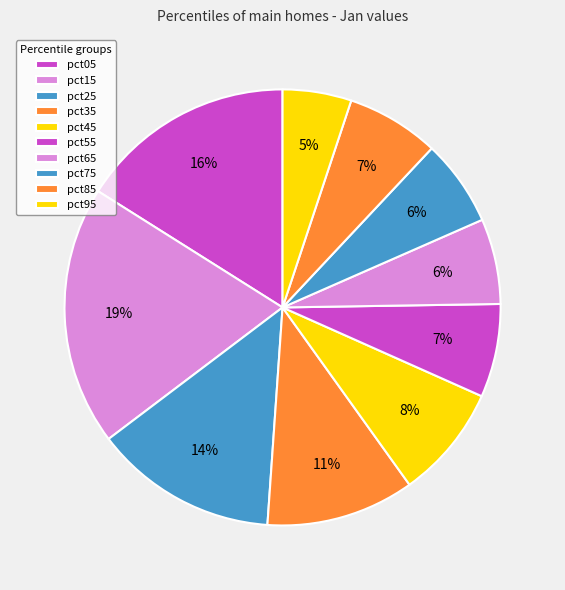

Combined, do pct95 and pct65 account for over 50%?

No